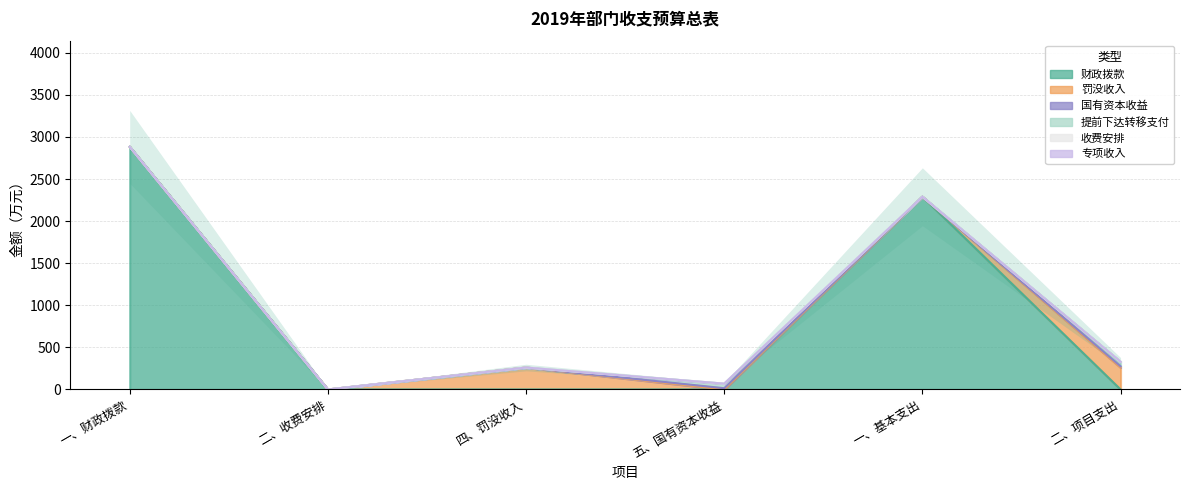

At how many categories does at least one series exceed 2228?

2